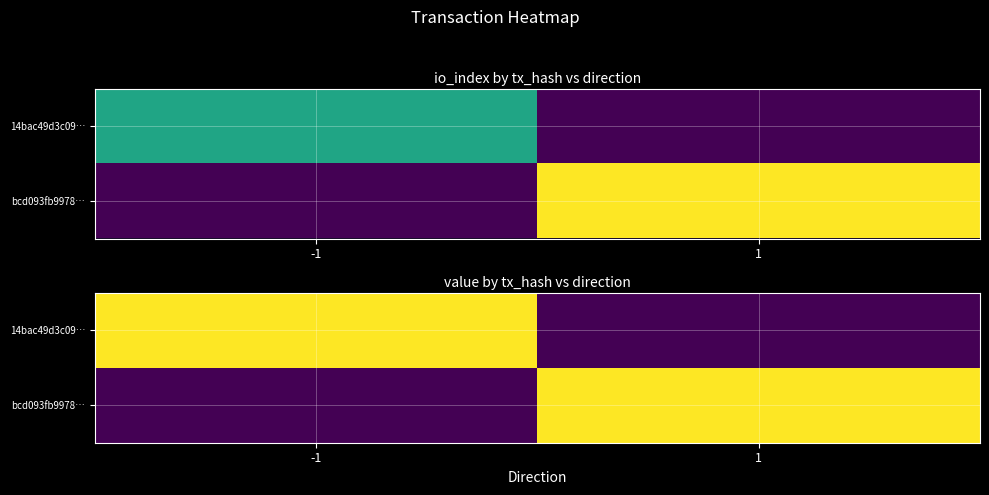

What is the sum of all 14bac49d3c09… values?

0.1